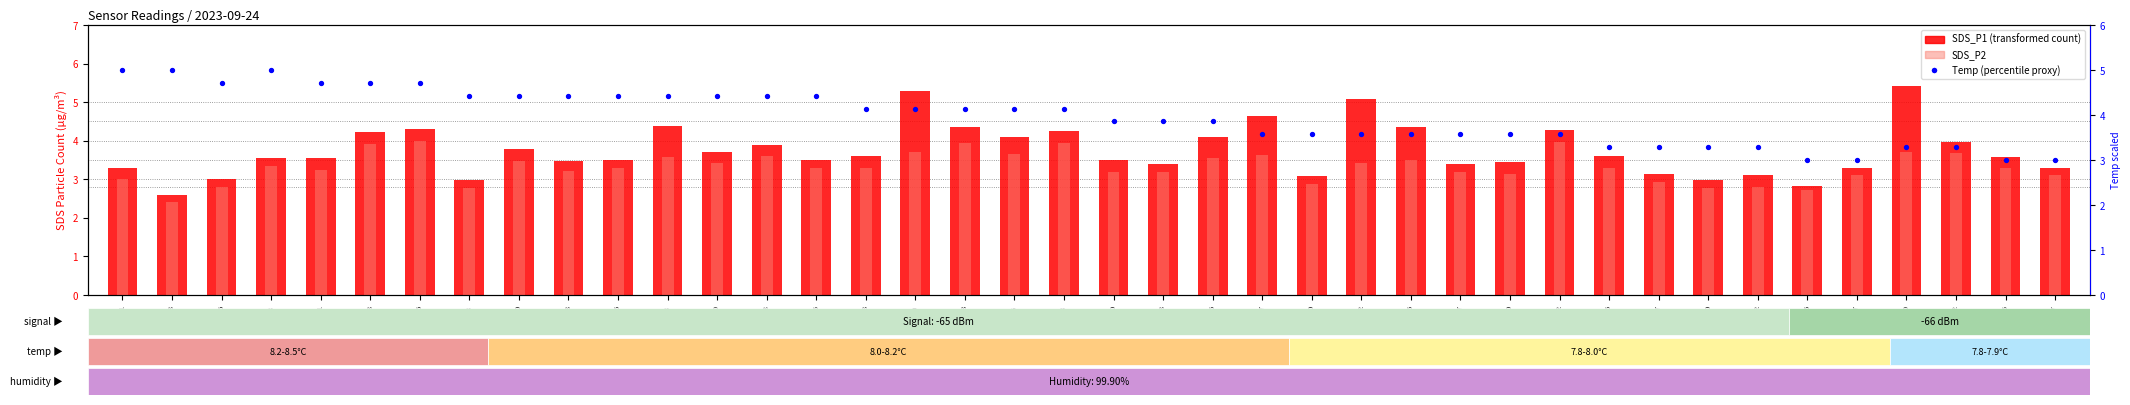

Is the value of SDS_P1 at 01:12 greater than the value of SDS_P2 at 00:20?

Yes